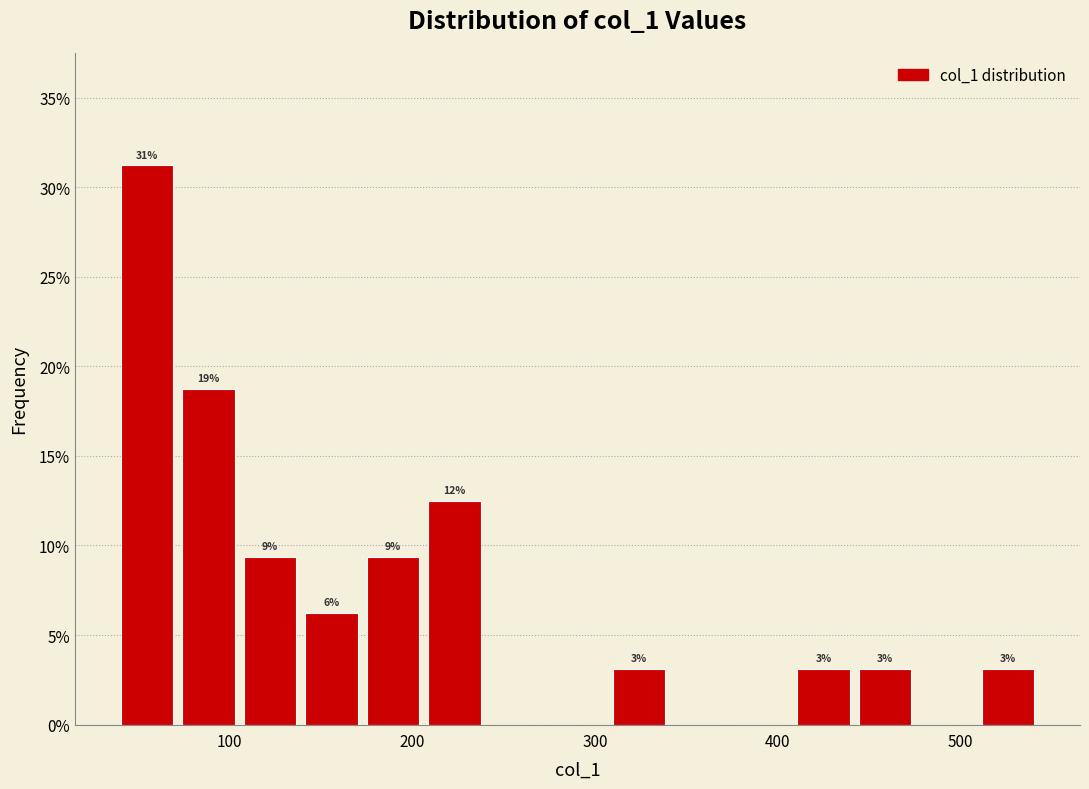

Read against the x-axis, roughly where is the centre of the tallest bar?

50